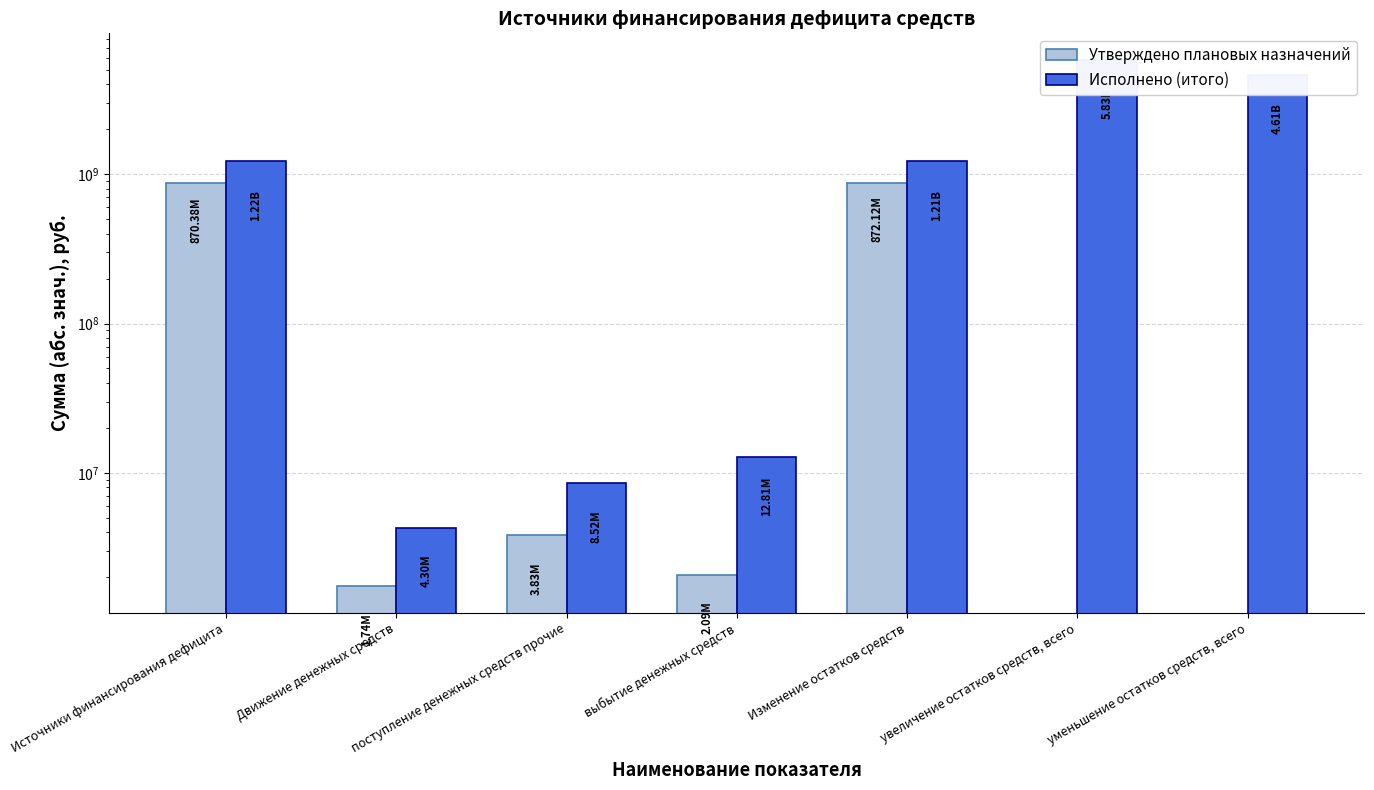

What is the total value across all series at поступление денежных средств прочие?

12344698.4